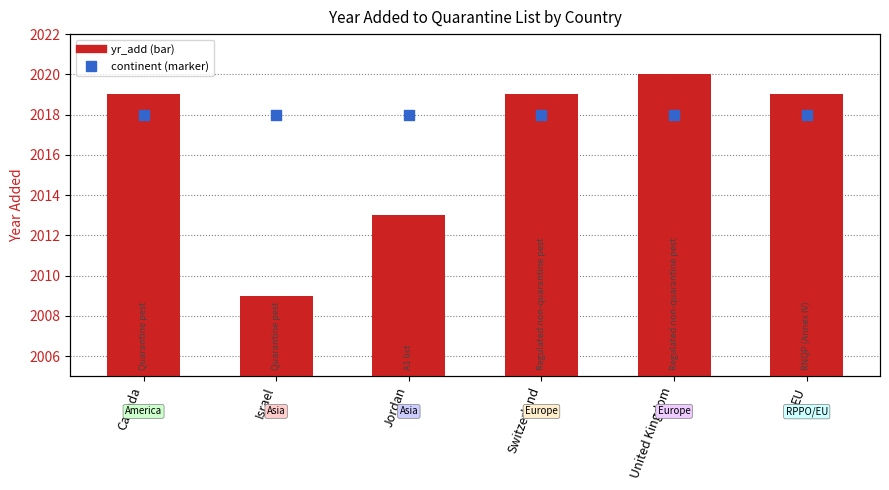

Which series has the widest spread of Y values?

yr_add